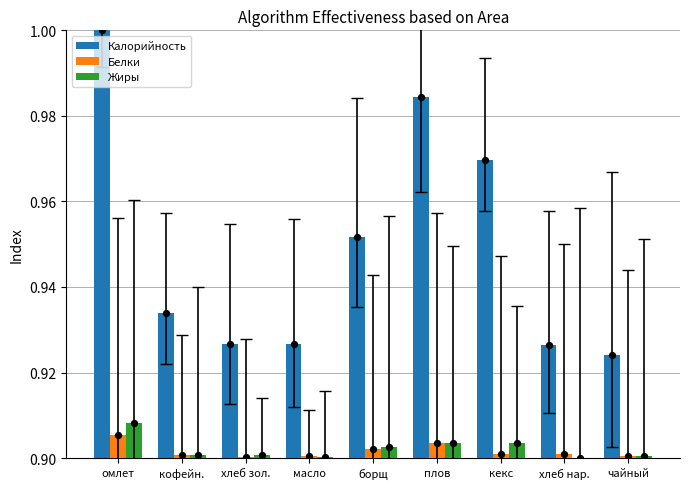

What is the total value across all series at плов?

2.8